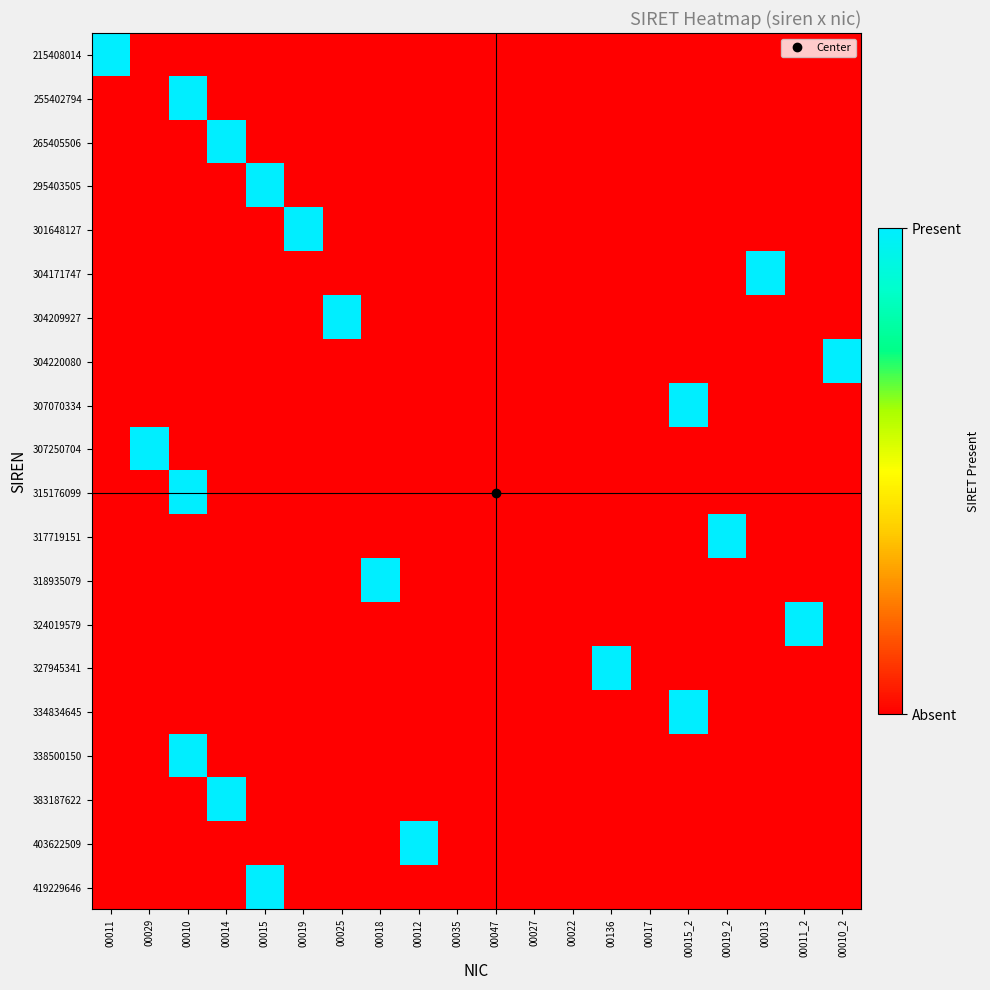

Reading left to right, extract all data points from this chart.

215408014: 00011=1	00029=0	00010=0	00014=0	00015=0	00019=0	00025=0	00018=0	00012=0	00035=0	00047=0	00027=0	00022=0	00136=0	00017=0	00015_2=0	00019_2=0	00013=0	00011_2=0	00010_2=0
255402794: 00011=0	00029=0	00010=1	00014=0	00015=0	00019=0	00025=0	00018=0	00012=0	00035=0	00047=0	00027=0	00022=0	00136=0	00017=0	00015_2=0	00019_2=0	00013=0	00011_2=0	00010_2=0
265405506: 00011=0	00029=0	00010=0	00014=1	00015=0	00019=0	00025=0	00018=0	00012=0	00035=0	00047=0	00027=0	00022=0	00136=0	00017=0	00015_2=0	00019_2=0	00013=0	00011_2=0	00010_2=0
295403505: 00011=0	00029=0	00010=0	00014=0	00015=1	00019=0	00025=0	00018=0	00012=0	00035=0	00047=0	00027=0	00022=0	00136=0	00017=0	00015_2=0	00019_2=0	00013=0	00011_2=0	00010_2=0
301648127: 00011=0	00029=0	00010=0	00014=0	00015=0	00019=1	00025=0	00018=0	00012=0	00035=0	00047=0	00027=0	00022=0	00136=0	00017=0	00015_2=0	00019_2=0	00013=0	00011_2=0	00010_2=0
304171747: 00011=0	00029=0	00010=0	00014=0	00015=0	00019=0	00025=0	00018=0	00012=0	00035=0	00047=0	00027=0	00022=0	00136=0	00017=0	00015_2=0	00019_2=0	00013=1	00011_2=0	00010_2=0
304209927: 00011=0	00029=0	00010=0	00014=0	00015=0	00019=0	00025=1	00018=0	00012=0	00035=0	00047=0	00027=0	00022=0	00136=0	00017=0	00015_2=0	00019_2=0	00013=0	00011_2=0	00010_2=0
304220080: 00011=0	00029=0	00010=0	00014=0	00015=0	00019=0	00025=0	00018=0	00012=0	00035=0	00047=0	00027=0	00022=0	00136=0	00017=0	00015_2=0	00019_2=0	00013=0	00011_2=0	00010_2=1
307070334: 00011=0	00029=0	00010=0	00014=0	00015=0	00019=0	00025=0	00018=0	00012=0	00035=0	00047=0	00027=0	00022=0	00136=0	00017=0	00015_2=1	00019_2=0	00013=0	00011_2=0	00010_2=0
307250704: 00011=0	00029=1	00010=0	00014=0	00015=0	00019=0	00025=0	00018=0	00012=0	00035=0	00047=0	00027=0	00022=0	00136=0	00017=0	00015_2=0	00019_2=0	00013=0	00011_2=0	00010_2=0
315176099: 00011=0	00029=0	00010=1	00014=0	00015=0	00019=0	00025=0	00018=0	00012=0	00035=0	00047=0	00027=0	00022=0	00136=0	00017=0	00015_2=0	00019_2=0	00013=0	00011_2=0	00010_2=0
317719151: 00011=0	00029=0	00010=0	00014=0	00015=0	00019=0	00025=0	00018=0	00012=0	00035=0	00047=0	00027=0	00022=0	00136=0	00017=0	00015_2=0	00019_2=1	00013=0	00011_2=0	00010_2=0
318935079: 00011=0	00029=0	00010=0	00014=0	00015=0	00019=0	00025=0	00018=1	00012=0	00035=0	00047=0	00027=0	00022=0	00136=0	00017=0	00015_2=0	00019_2=0	00013=0	00011_2=0	00010_2=0
324019579: 00011=0	00029=0	00010=0	00014=0	00015=0	00019=0	00025=0	00018=0	00012=0	00035=0	00047=0	00027=0	00022=0	00136=0	00017=0	00015_2=0	00019_2=0	00013=0	00011_2=1	00010_2=0
327945341: 00011=0	00029=0	00010=0	00014=0	00015=0	00019=0	00025=0	00018=0	00012=0	00035=0	00047=0	00027=0	00022=0	00136=1	00017=0	00015_2=0	00019_2=0	00013=0	00011_2=0	00010_2=0
334834645: 00011=0	00029=0	00010=0	00014=0	00015=0	00019=0	00025=0	00018=0	00012=0	00035=0	00047=0	00027=0	00022=0	00136=0	00017=0	00015_2=1	00019_2=0	00013=0	00011_2=0	00010_2=0
338500150: 00011=0	00029=0	00010=1	00014=0	00015=0	00019=0	00025=0	00018=0	00012=0	00035=0	00047=0	00027=0	00022=0	00136=0	00017=0	00015_2=0	00019_2=0	00013=0	00011_2=0	00010_2=0
383187622: 00011=0	00029=0	00010=0	00014=1	00015=0	00019=0	00025=0	00018=0	00012=0	00035=0	00047=0	00027=0	00022=0	00136=0	00017=0	00015_2=0	00019_2=0	00013=0	00011_2=0	00010_2=0
403622509: 00011=0	00029=0	00010=0	00014=0	00015=0	00019=0	00025=0	00018=0	00012=1	00035=0	00047=0	00027=0	00022=0	00136=0	00017=0	00015_2=0	00019_2=0	00013=0	00011_2=0	00010_2=0
419229646: 00011=0	00029=0	00010=0	00014=0	00015=1	00019=0	00025=0	00018=0	00012=0	00035=0	00047=0	00027=0	00022=0	00136=0	00017=0	00015_2=0	00019_2=0	00013=0	00011_2=0	00010_2=0